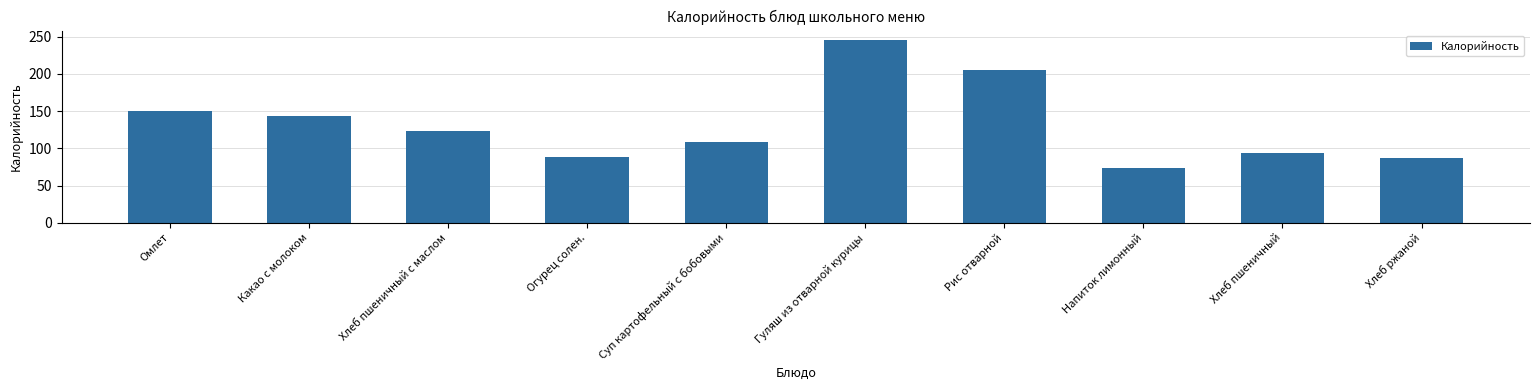

What is the sum of all values?

1318.6